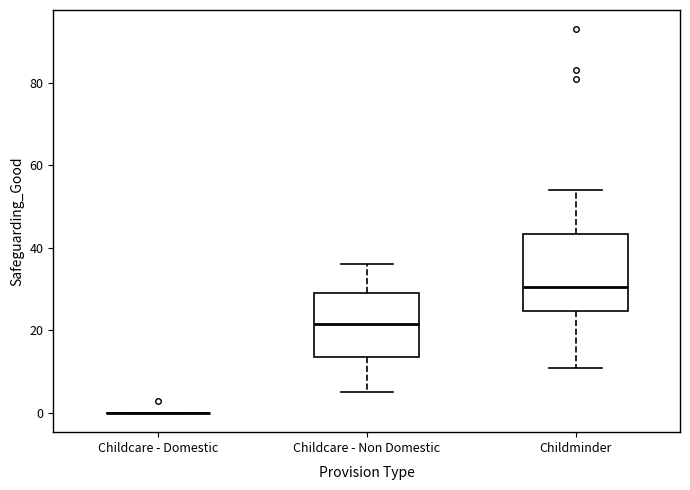

Which box is the tallest, from its lower edge to its upper edge?

Childminder